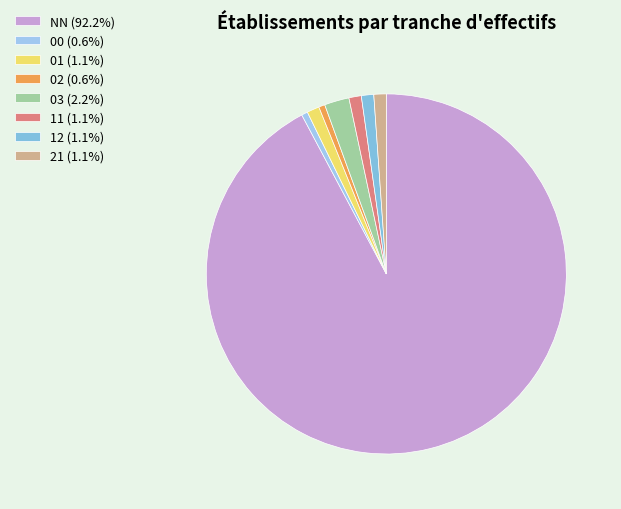

Which has a higher value, 21 or 11?

11